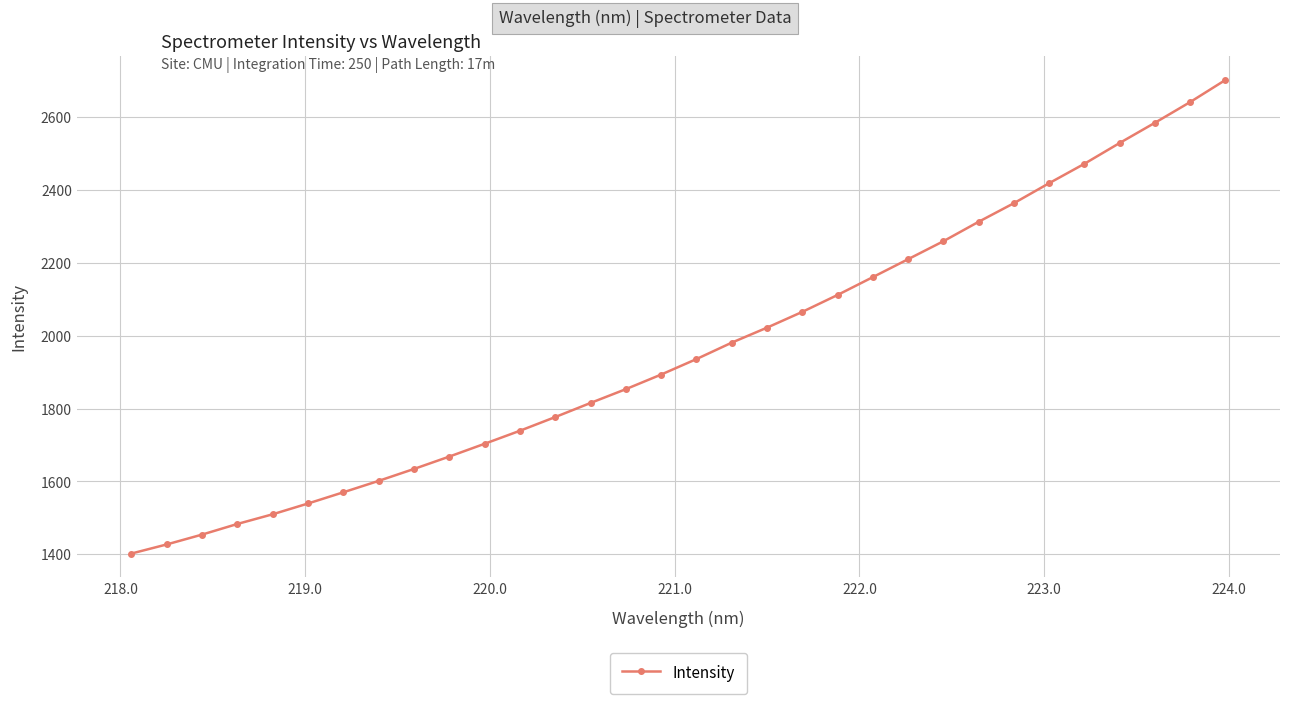

What is the difference between the maximum and second lowest values?

1274.8